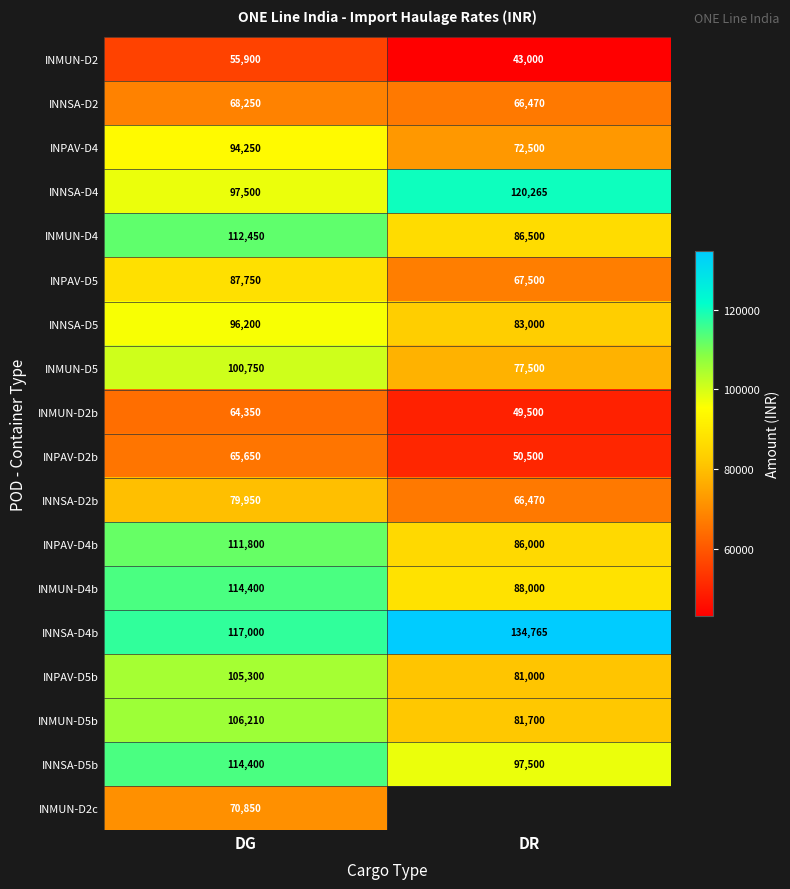

What is the difference between the highest and lowest values at DG?

61100